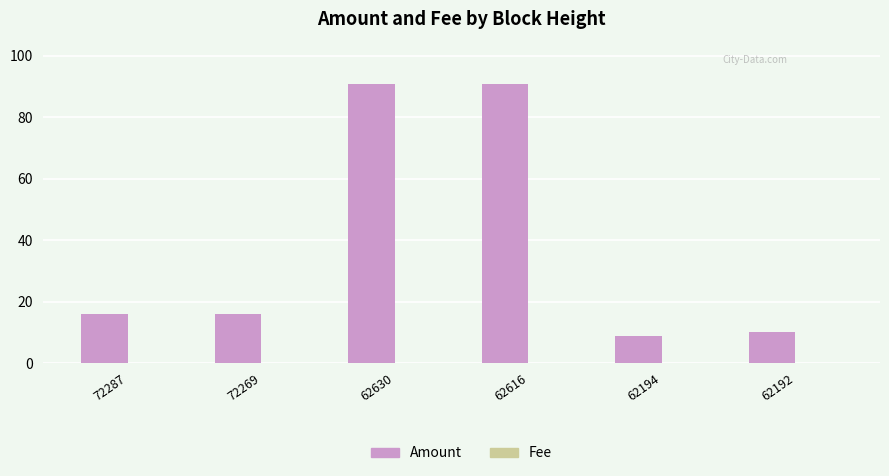

The value of Amount at 72287 is 27.9. True or false?

False